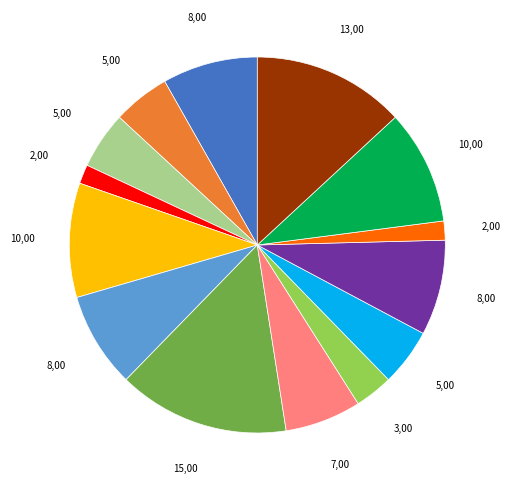

Is there any slice that represents more than half of the pie?

No